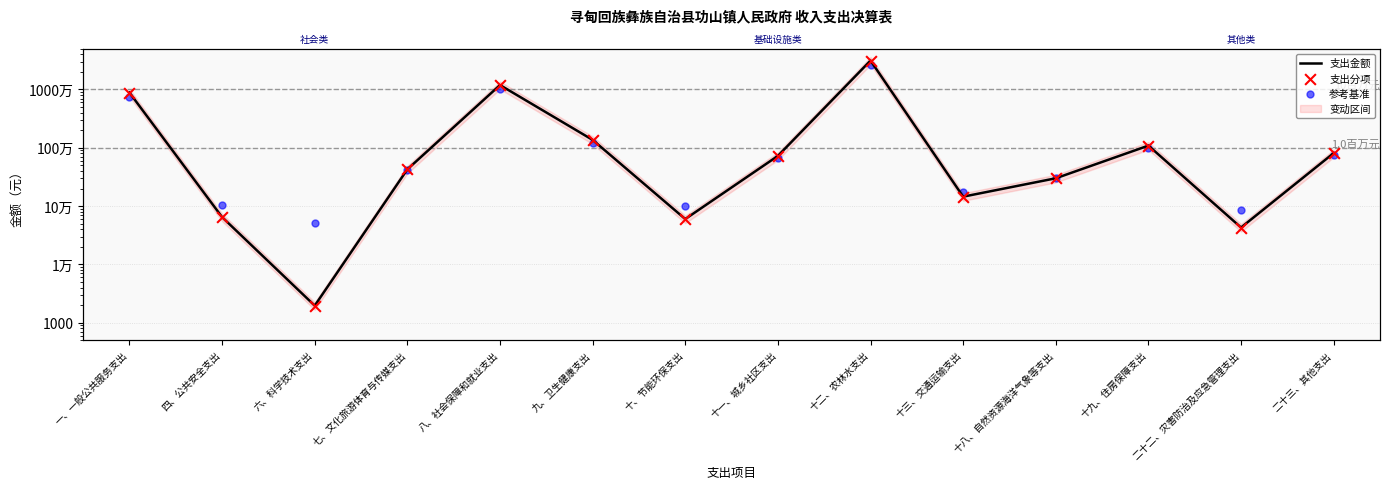

At how many categories does at least one series exceed 16617101?

1